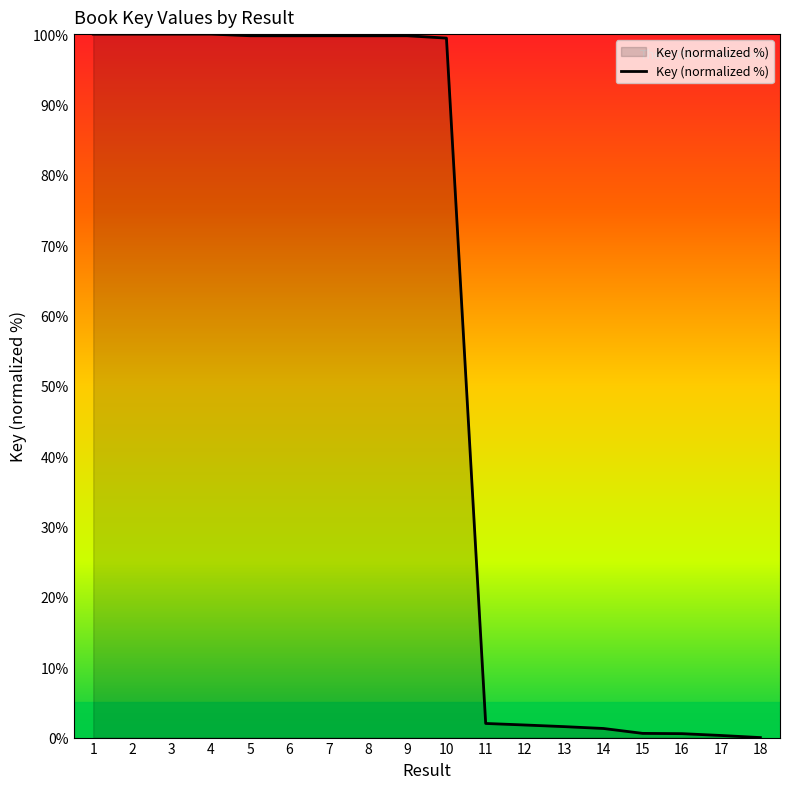

What is the greatest value displayed?

100.0